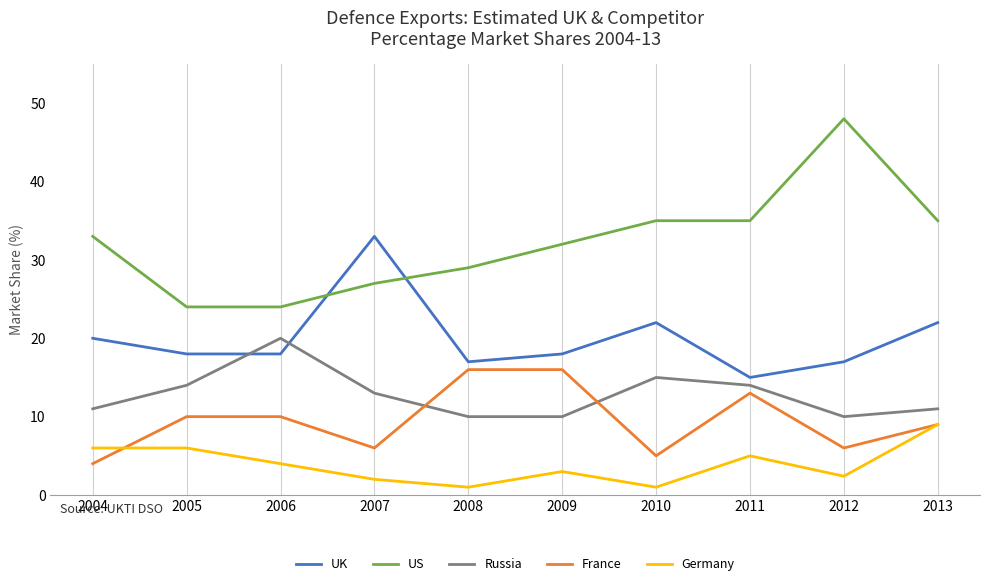

Reading right to left, transcribe all the data shown in this chart.

UK: 22.0	17.0	15.0	22.0	18.0	17.0	33.0	18.0	18.0	20.0
US: 35.0	48.0	35.0	35.0	32.0	29.0	27.0	24.0	24.0	33.0
Russia: 11.0	10.0	14.0	15.0	10.0	10.0	13.0	20.0	14.0	11.0
France: 9.0	6.0	13.0	5.0	16.0	16.0	6.0	10.0	10.0	4.0
Germany: 9.0	2.4	5.0	1.0	3.0	1.0	2.0	4.0	6.0	6.0